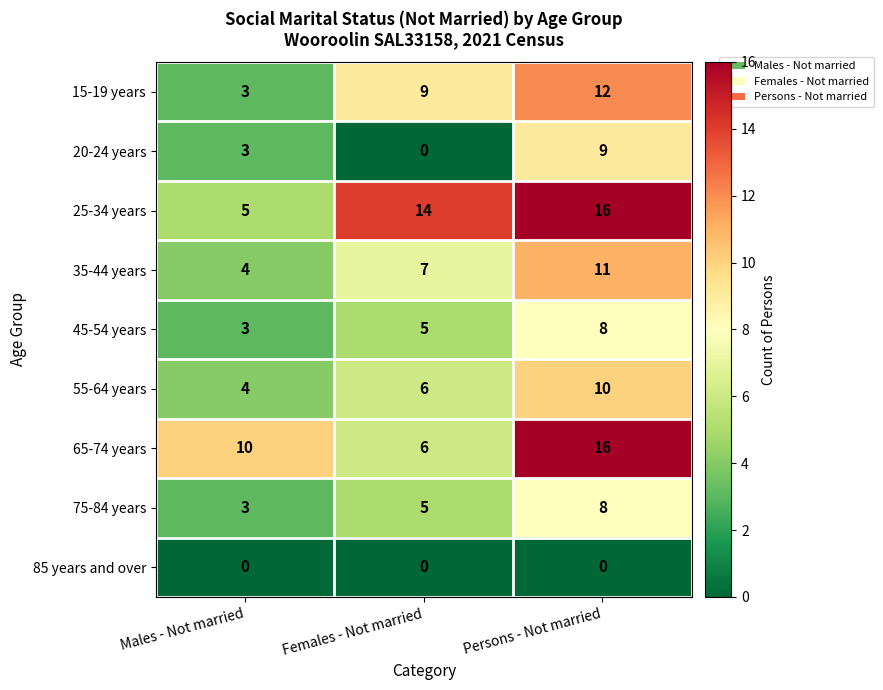

Between Females - Not married and Persons - Not married, which series saw the biggest shift?

65-74 years